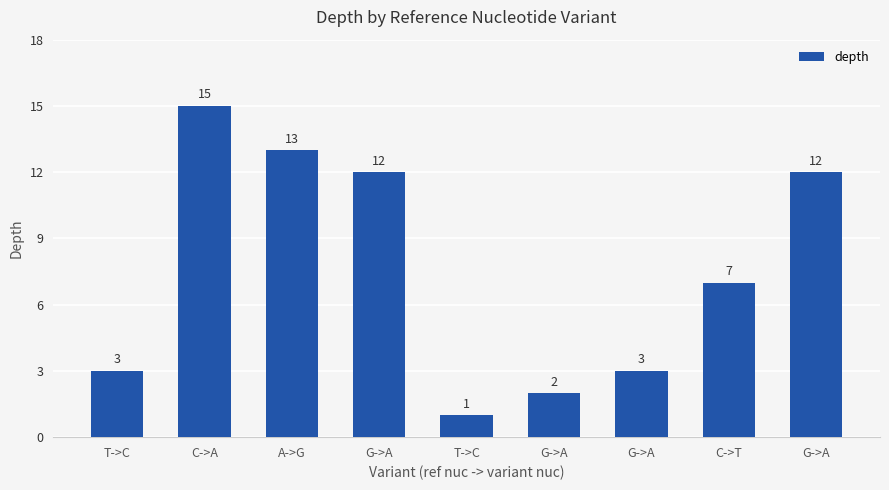

How many data points does each series have?

9